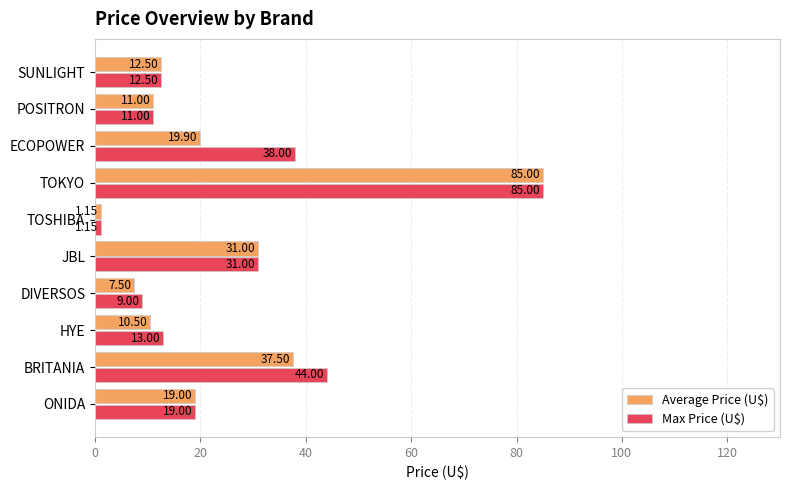

How many data points in Average Price (U$) are less than 19?

5